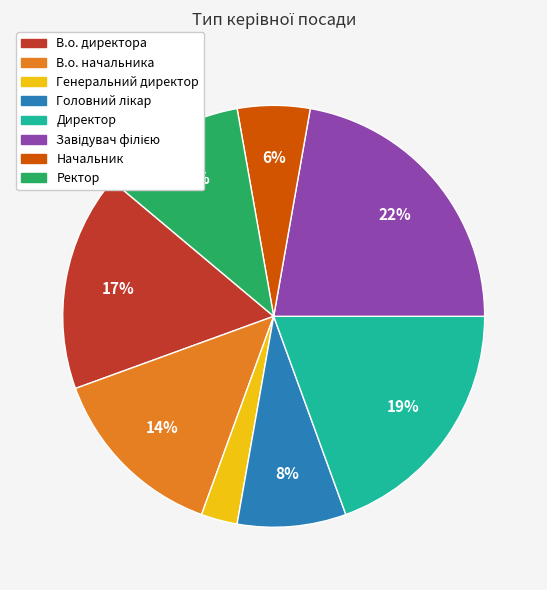

The Генеральний директор slice represents 3% of the pie. True or false?

True